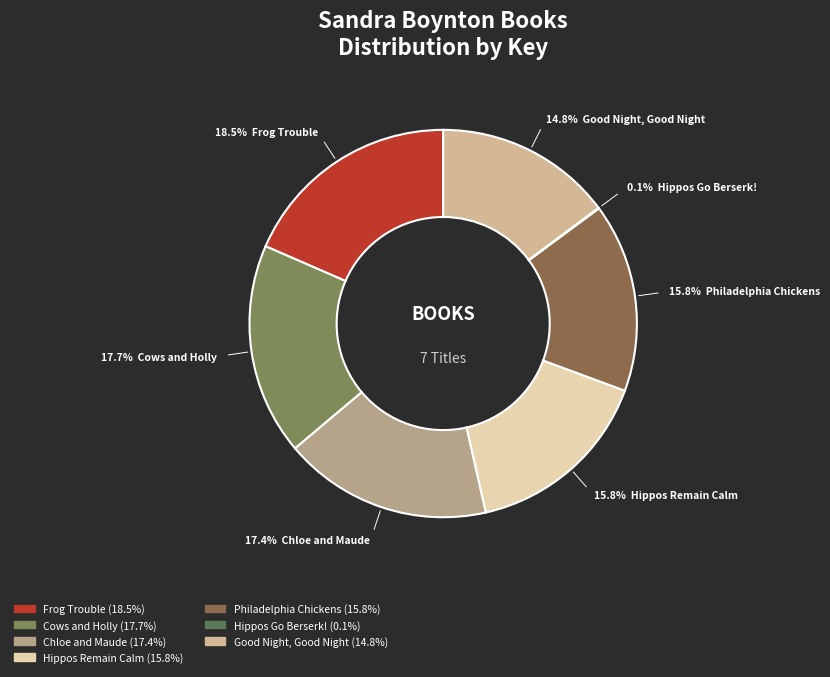

To the nearest percent, what portion does Frog Trouble represent?

18%